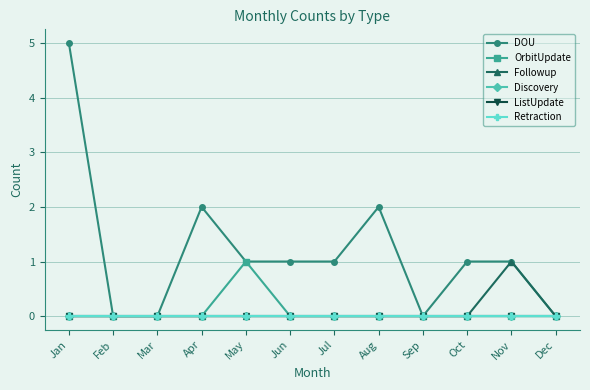

What is the total value across all series at Apr?

2